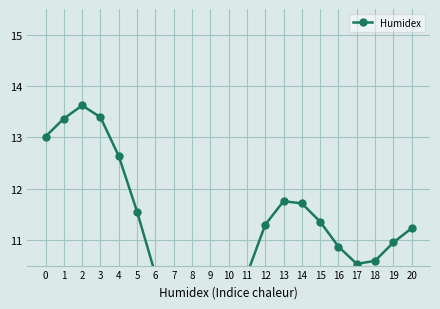

At which label is the value closest to 11?

19